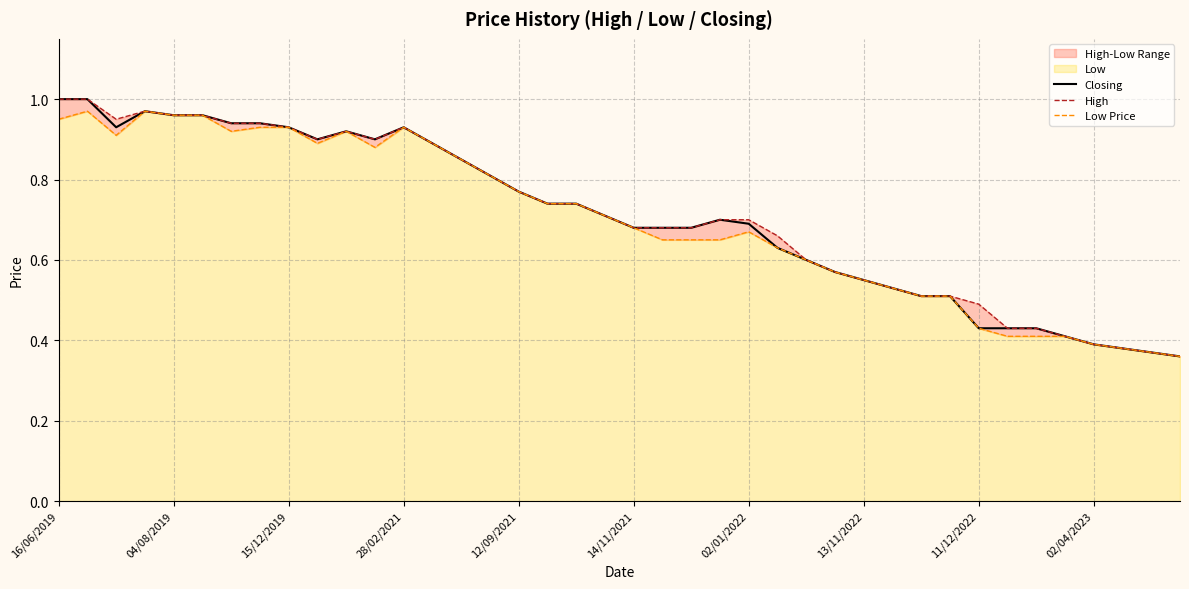

Where is Closing nearest to the value 0?

39